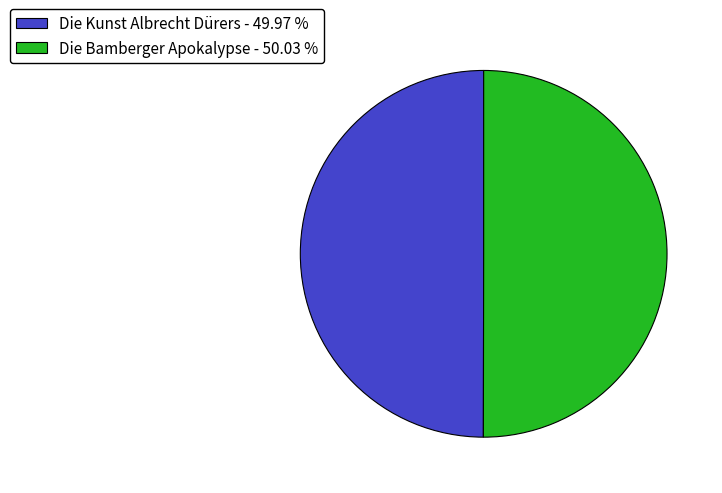

Do Die Bamberger Apokalypse - 50.03 % and Die Kunst Albrecht Dürers - 49.97 % together represent more than half of the pie?

Yes